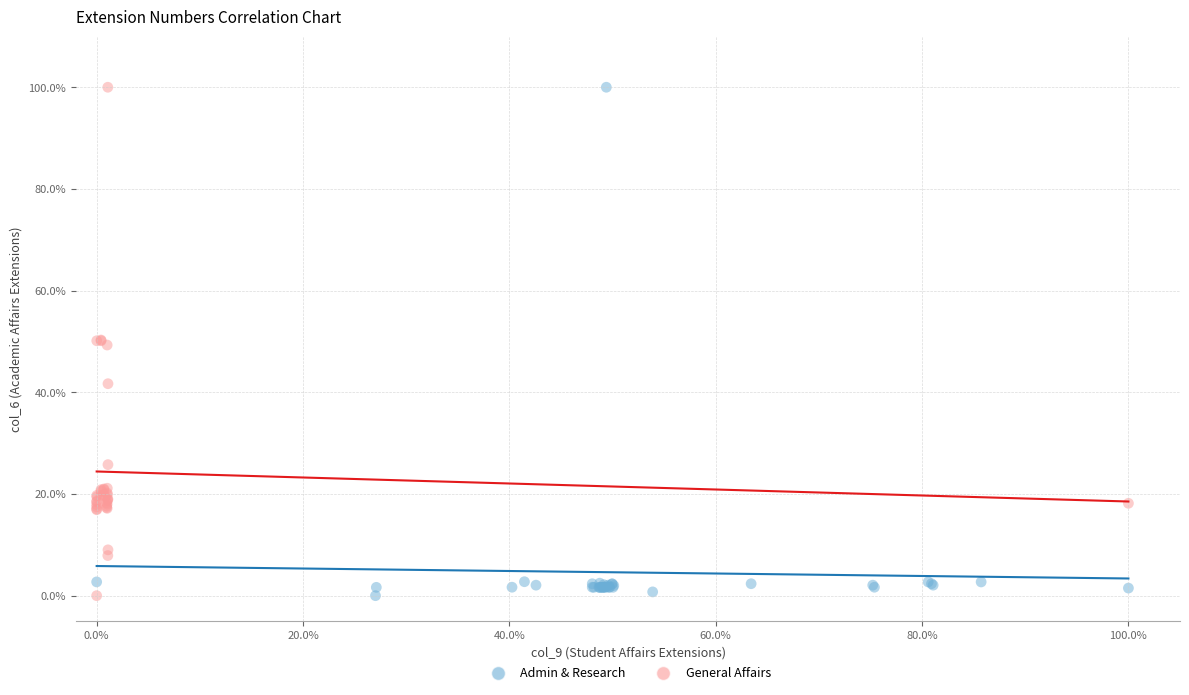

What are all the series names shown in the legend?

Admin & Research, General Affairs